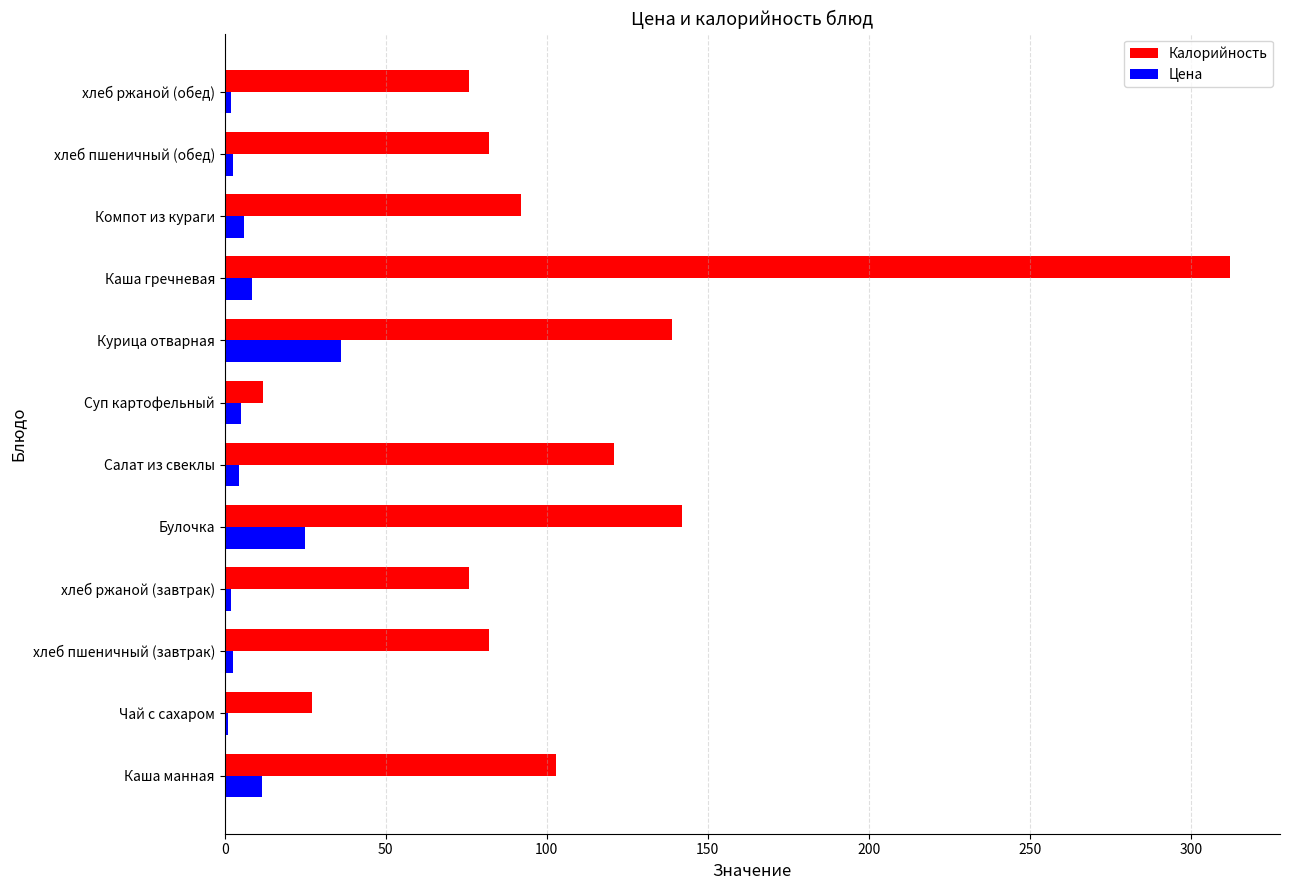

What is the difference between the maximum and second lowest values in the Калорийность series?

285.0